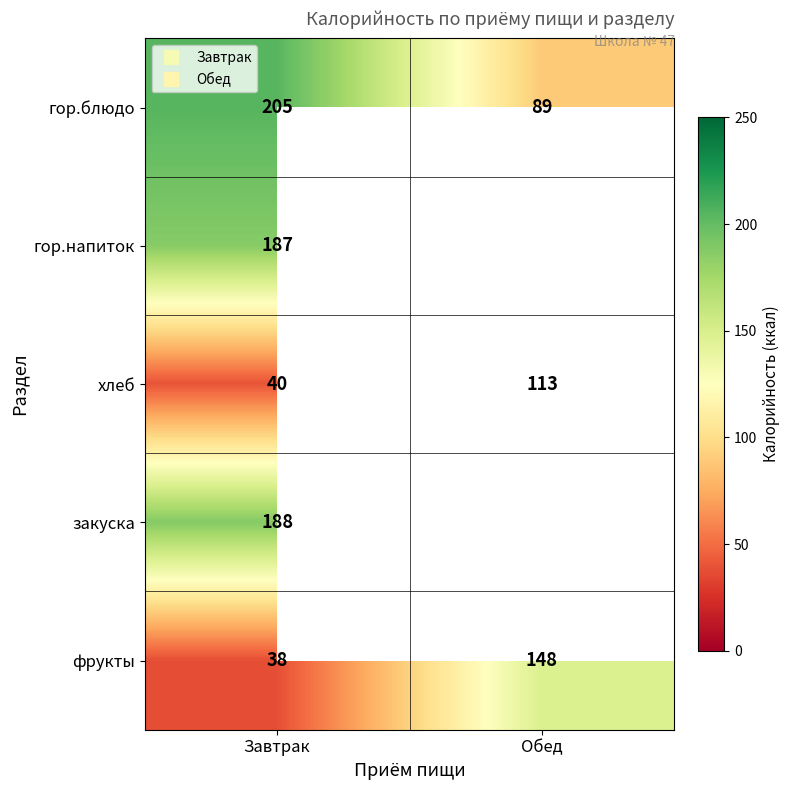

The value of гор.блюдо at Завтрак is 205.0. True or false?

True